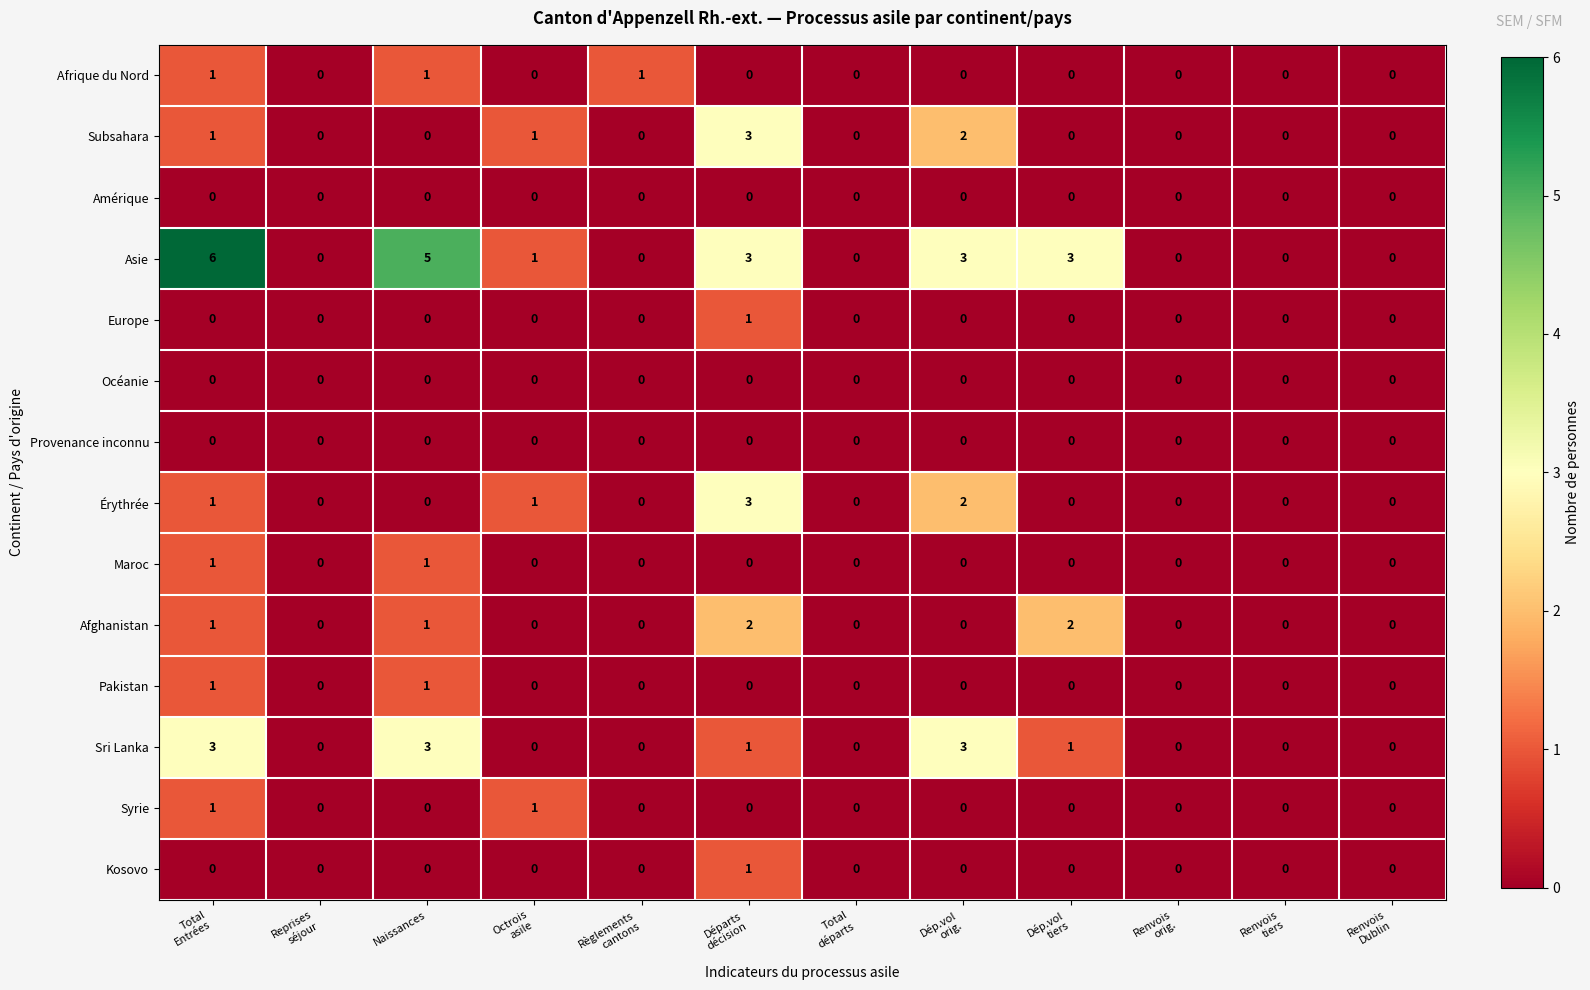

Which series has the largest total across all categories?

Asie